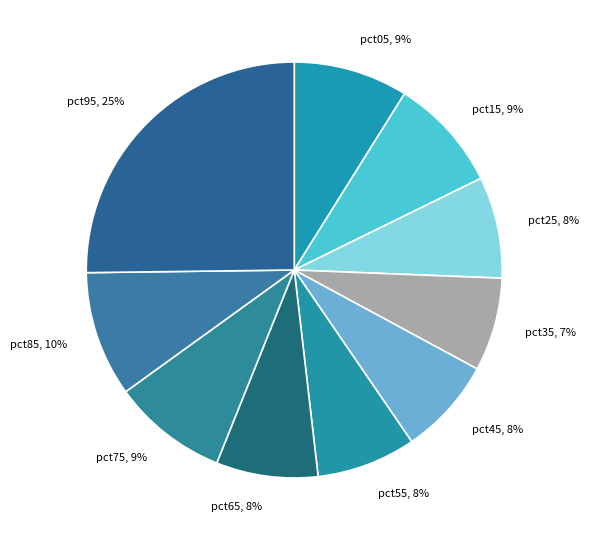

To the nearest percent, what is the difference between the pct75 and pct85 slice percentages?

1%